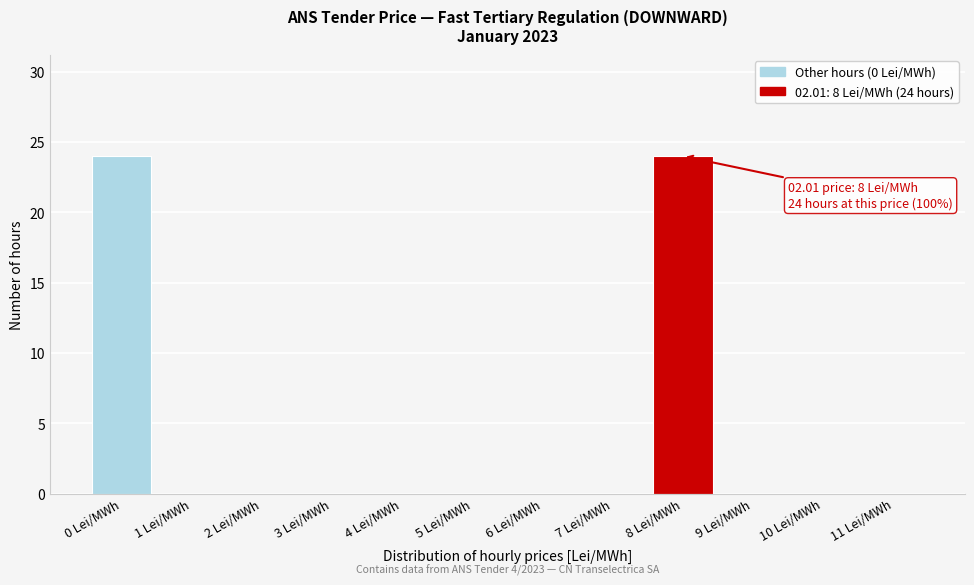

Reading left to right, transcribe all the data shown in this chart.

0 Lei/MWh=24	1 Lei/MWh=0	2 Lei/MWh=0	3 Lei/MWh=0	4 Lei/MWh=0	5 Lei/MWh=0	6 Lei/MWh=0	7 Lei/MWh=0	8 Lei/MWh=24	9 Lei/MWh=0	10 Lei/MWh=0	11 Lei/MWh=0